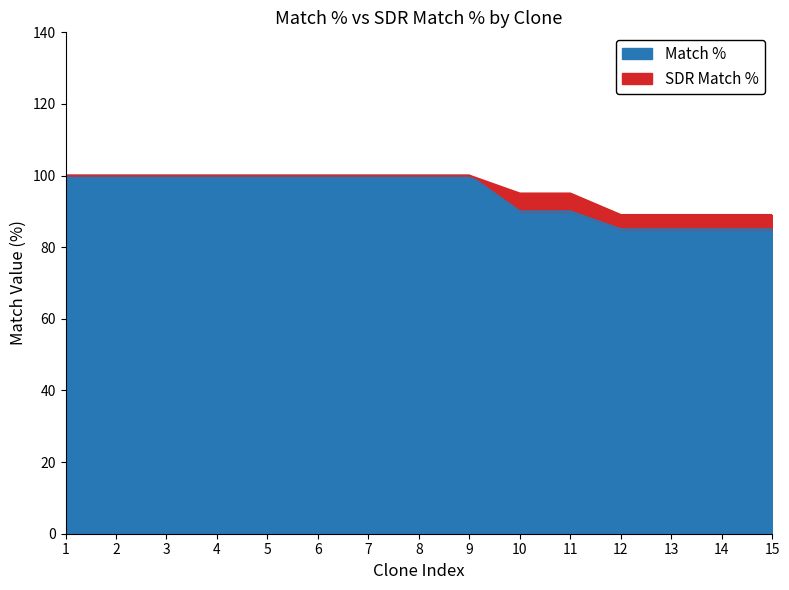

What is the minimum value for Match %?

85